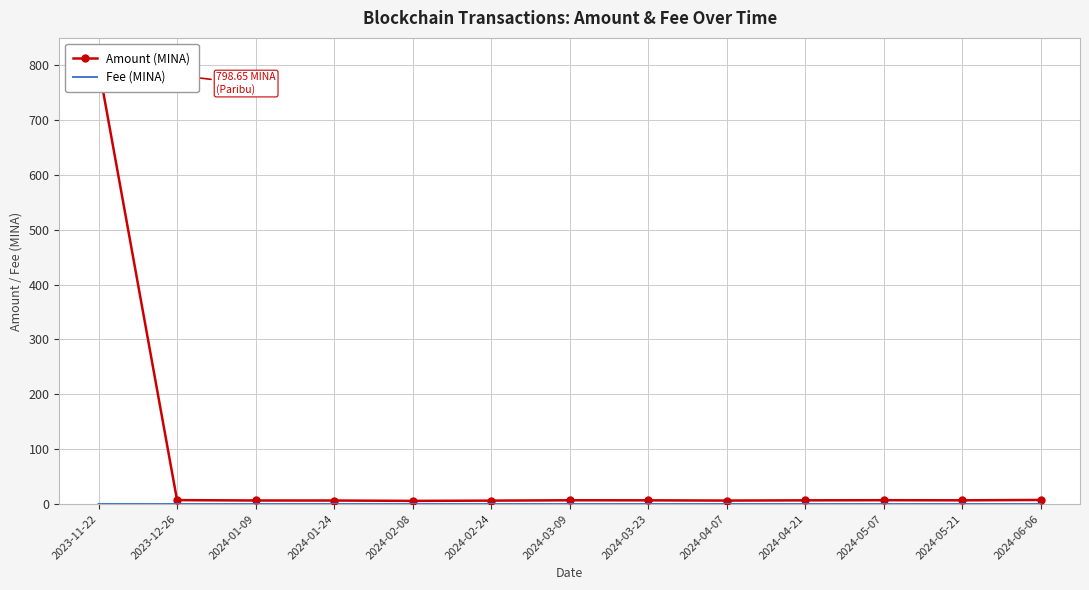

How many lines are shown in the chart?

2